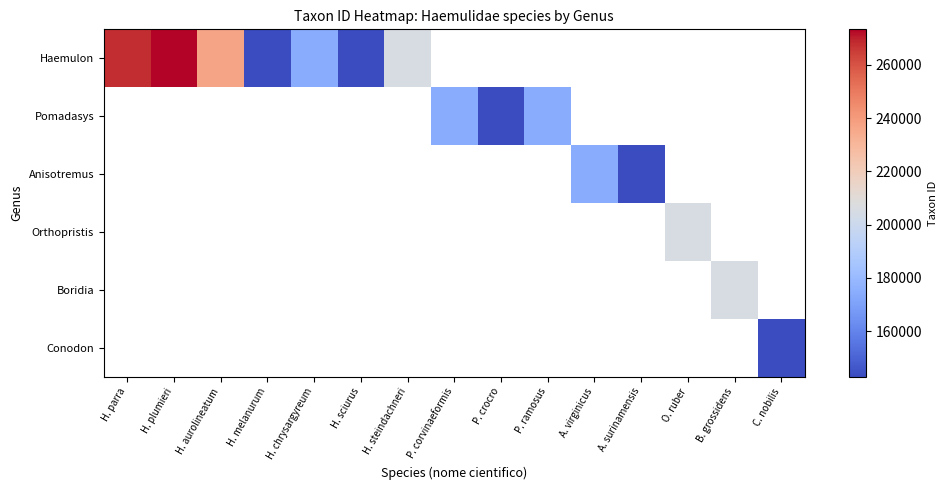

Is the value of Haemulon at H. chrysargyreum greater than the value of Conodon at B. grossidens?

No